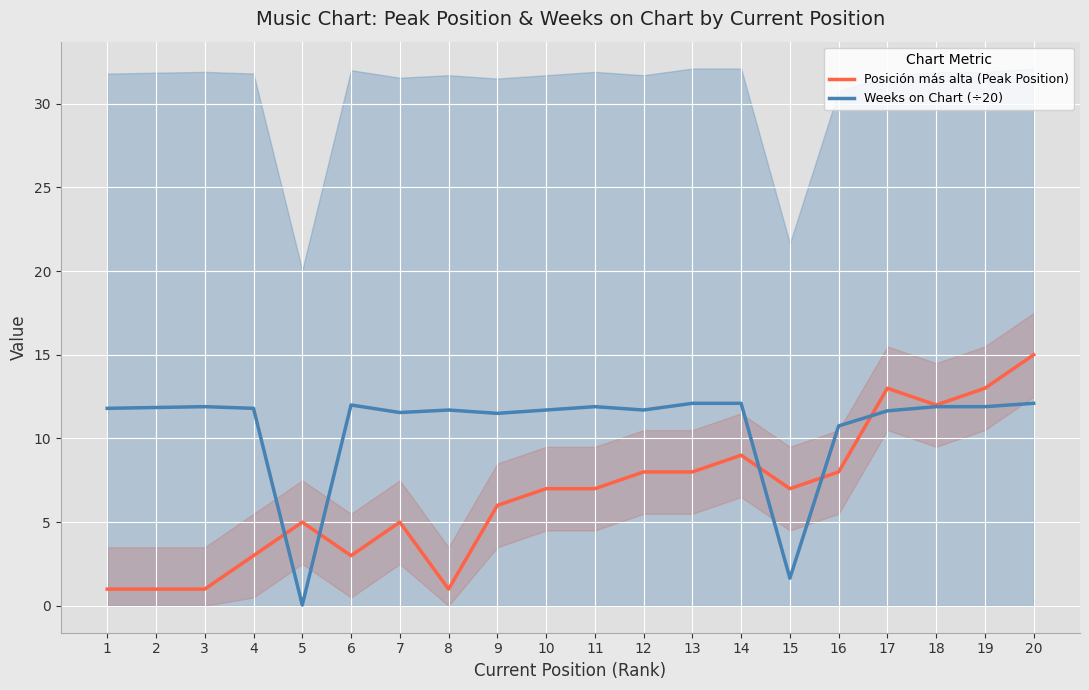

What is the difference between the Posición más alta (Peak Position) values at 10 and 19?

6.0